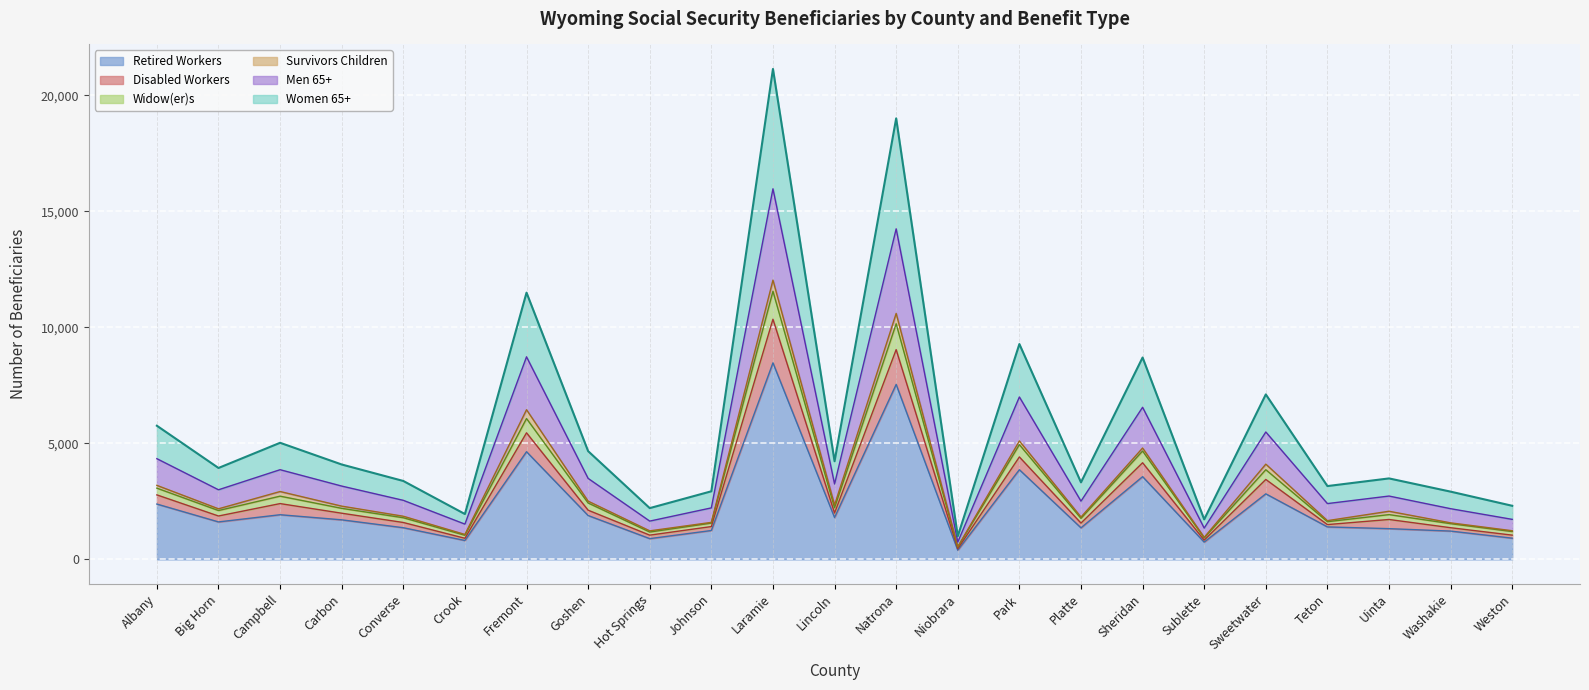

What is the highest value of the Retired Workers series?

8470